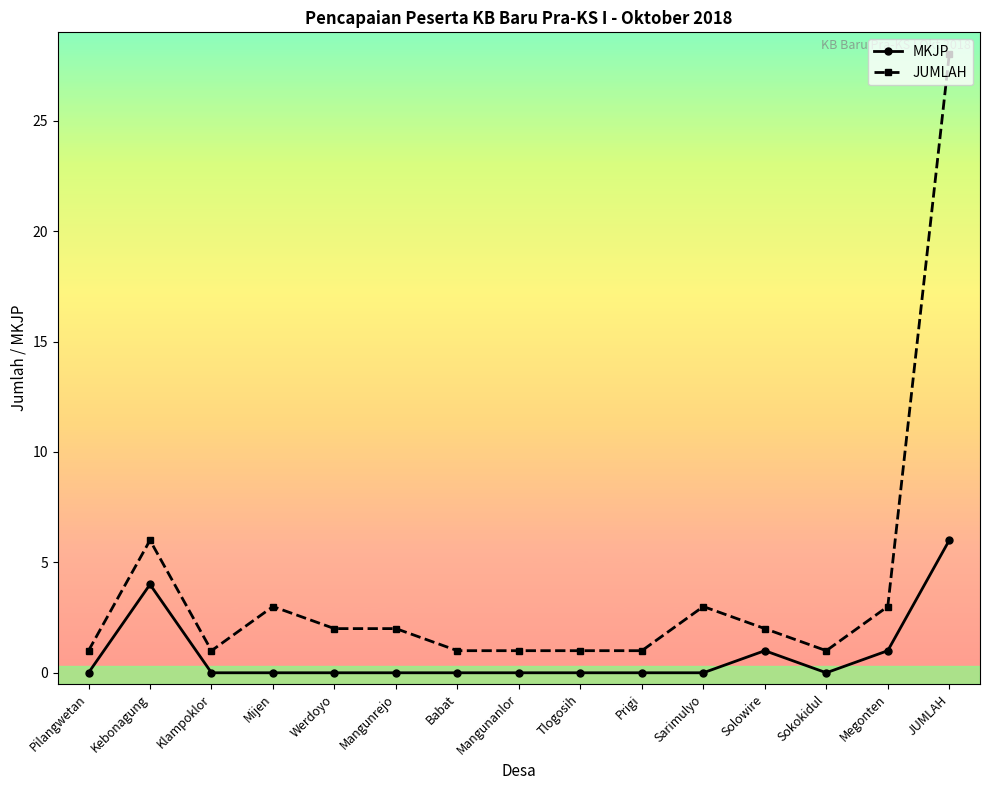

Between Prigi and JUMLAH, which series saw the biggest shift?

JUMLAH